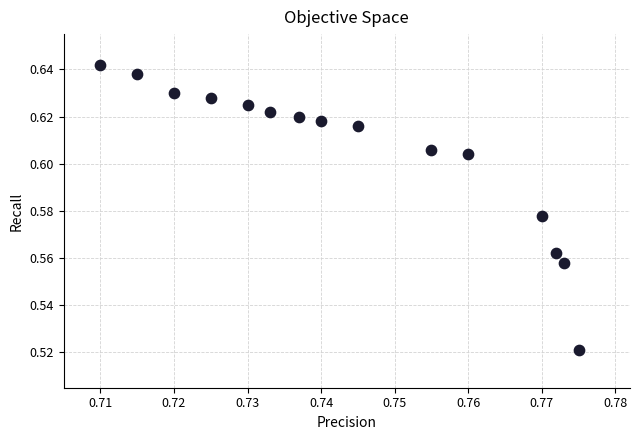

How many points are shown in the scatter plot?

15